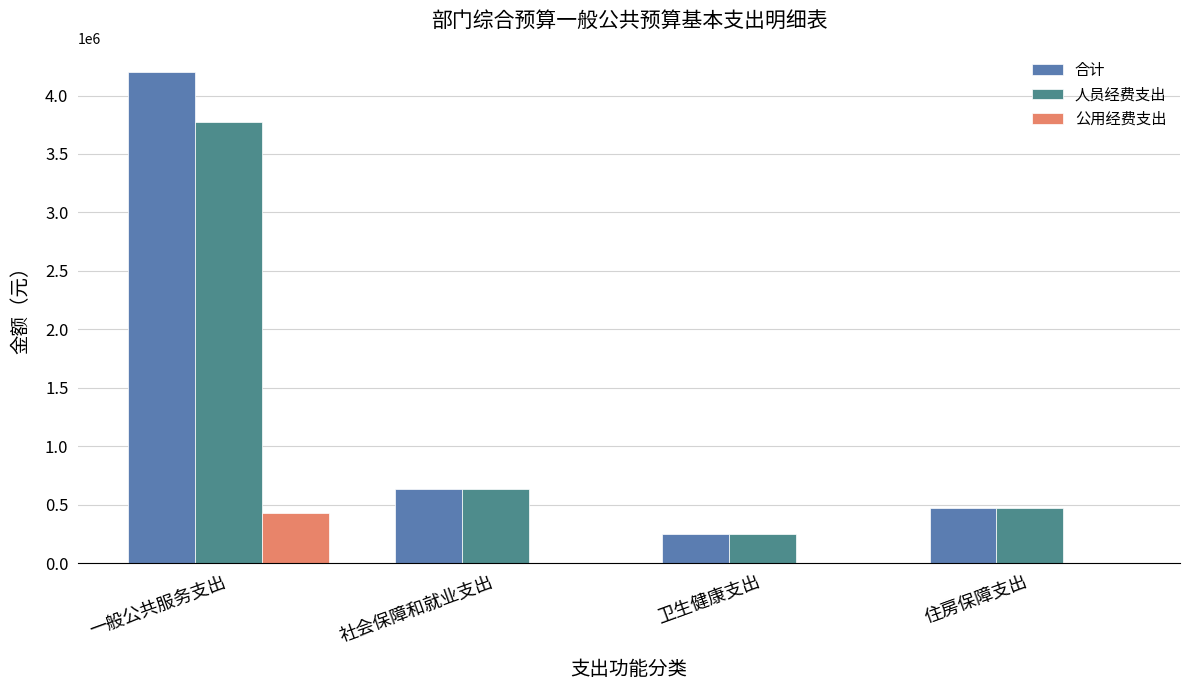

What is the sum of all 人员经费支出 values?

5120090